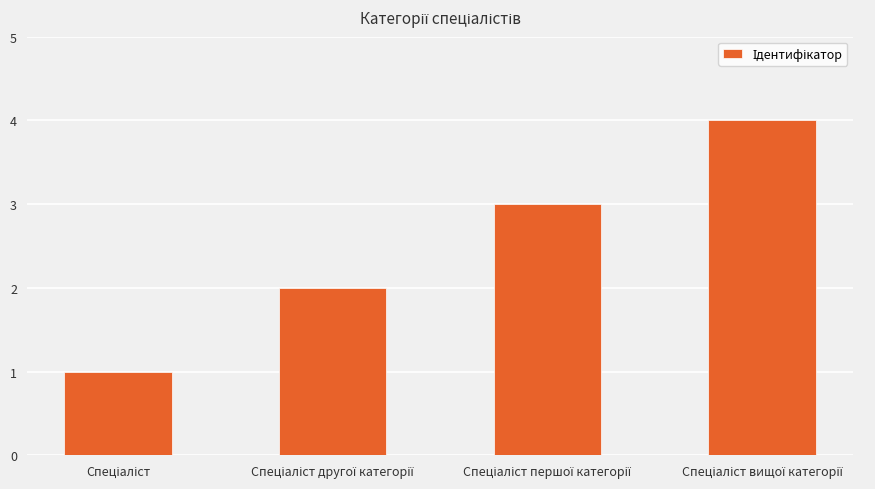

What is the sum of all values?

10